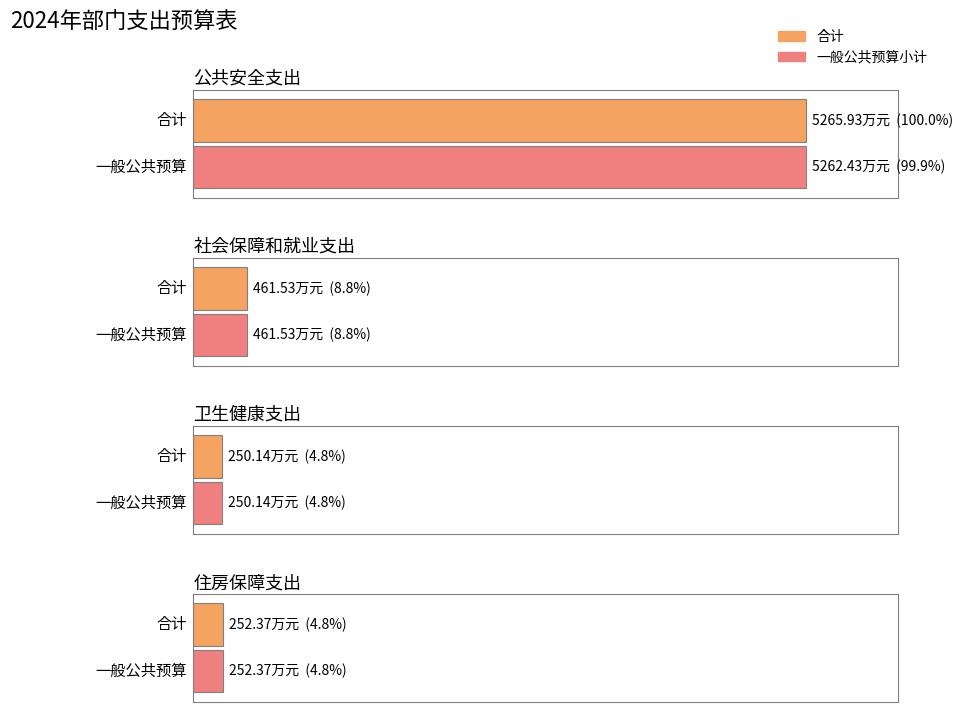

Between 卫生健康支出 and 住房保障支出, which series saw the biggest shift?

合计